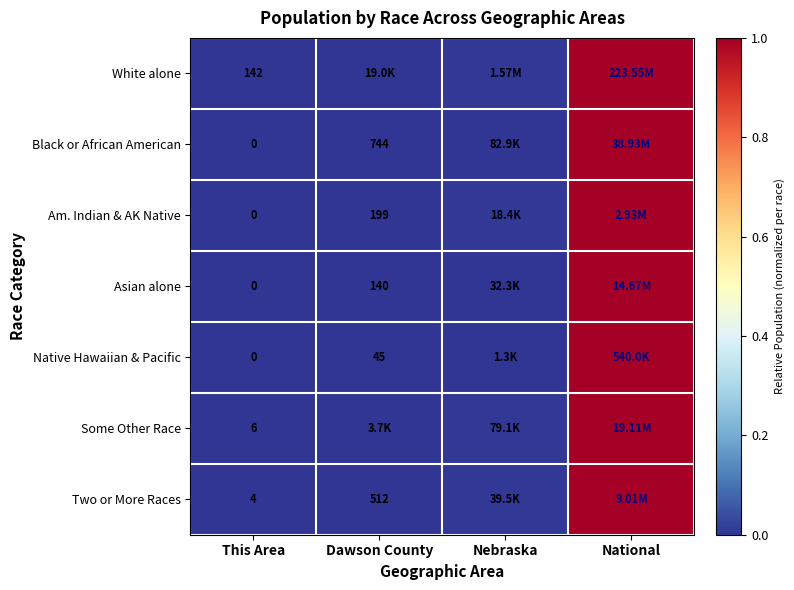

Which category has the highest value in the Asian alone series?

National